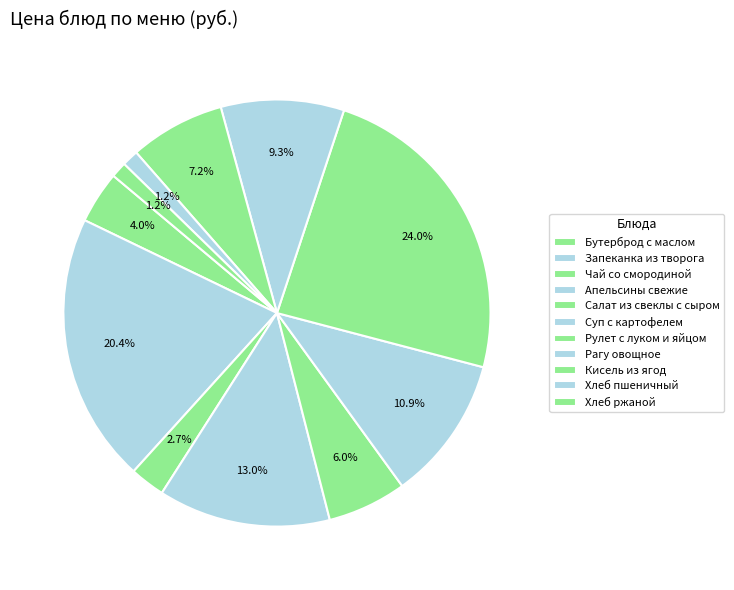

Is there any slice that represents more than half of the pie?

No